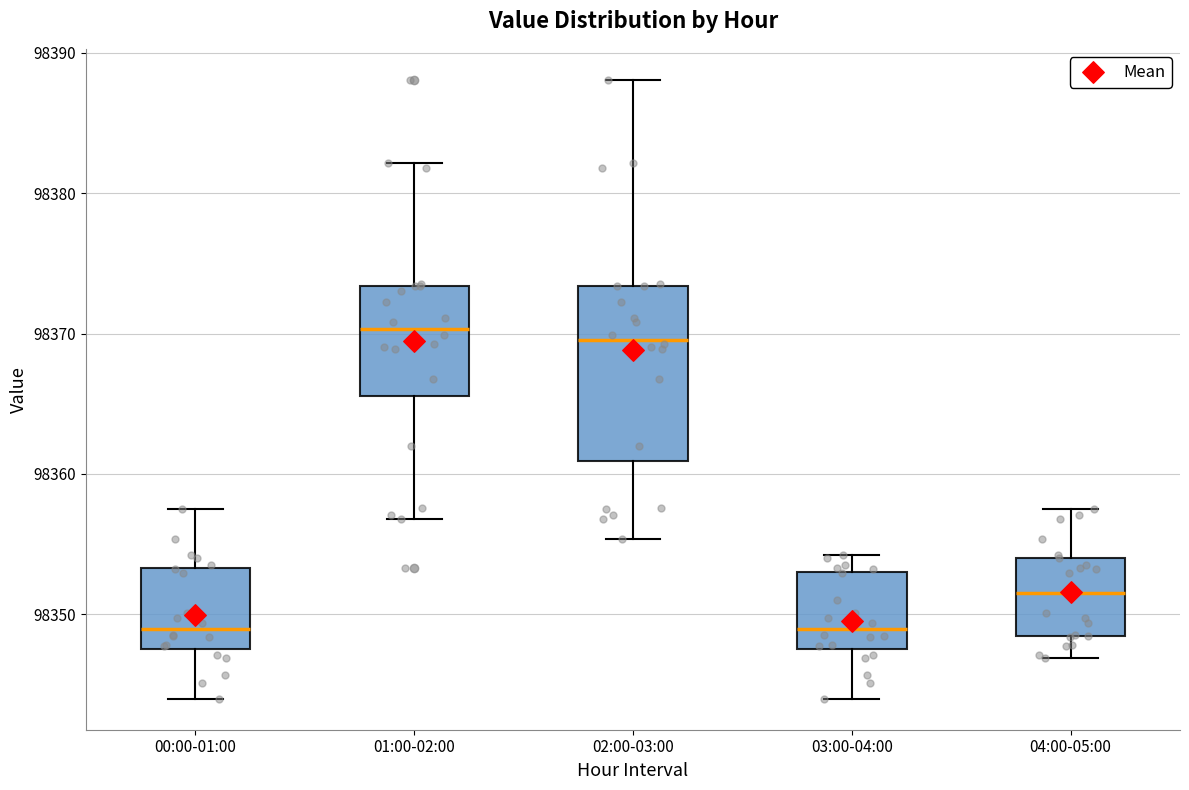

Comparing the boxes themselves (not the whiskers), which one is the tallest?

02:00-03:00